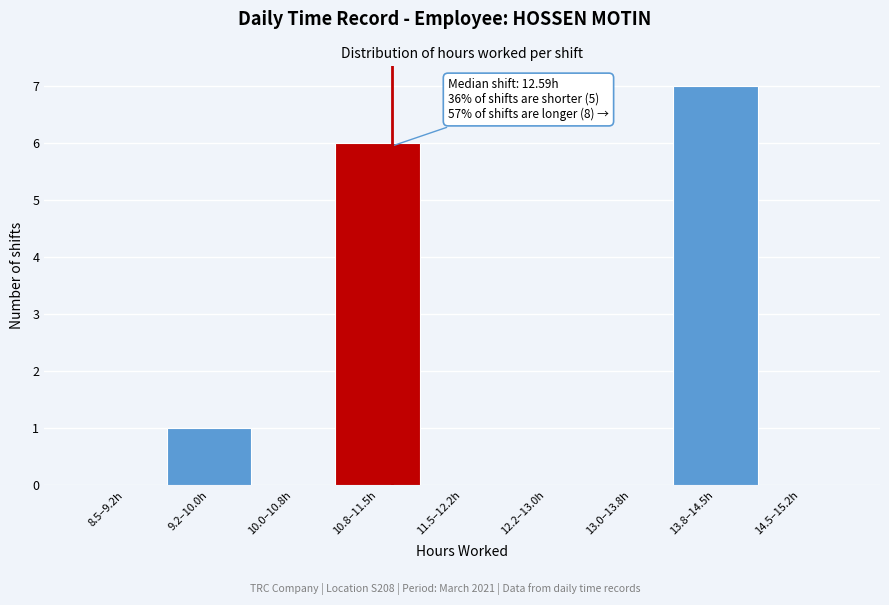

Reading left to right, what are all the values shown in this chart?

8.5–9.2h=0	9.2–10.0h=1	10.0–10.8h=0	10.8–11.5h=6	11.5–12.2h=0	12.2–13.0h=0	13.0–13.8h=0	13.8–14.5h=7	14.5–15.2h=0